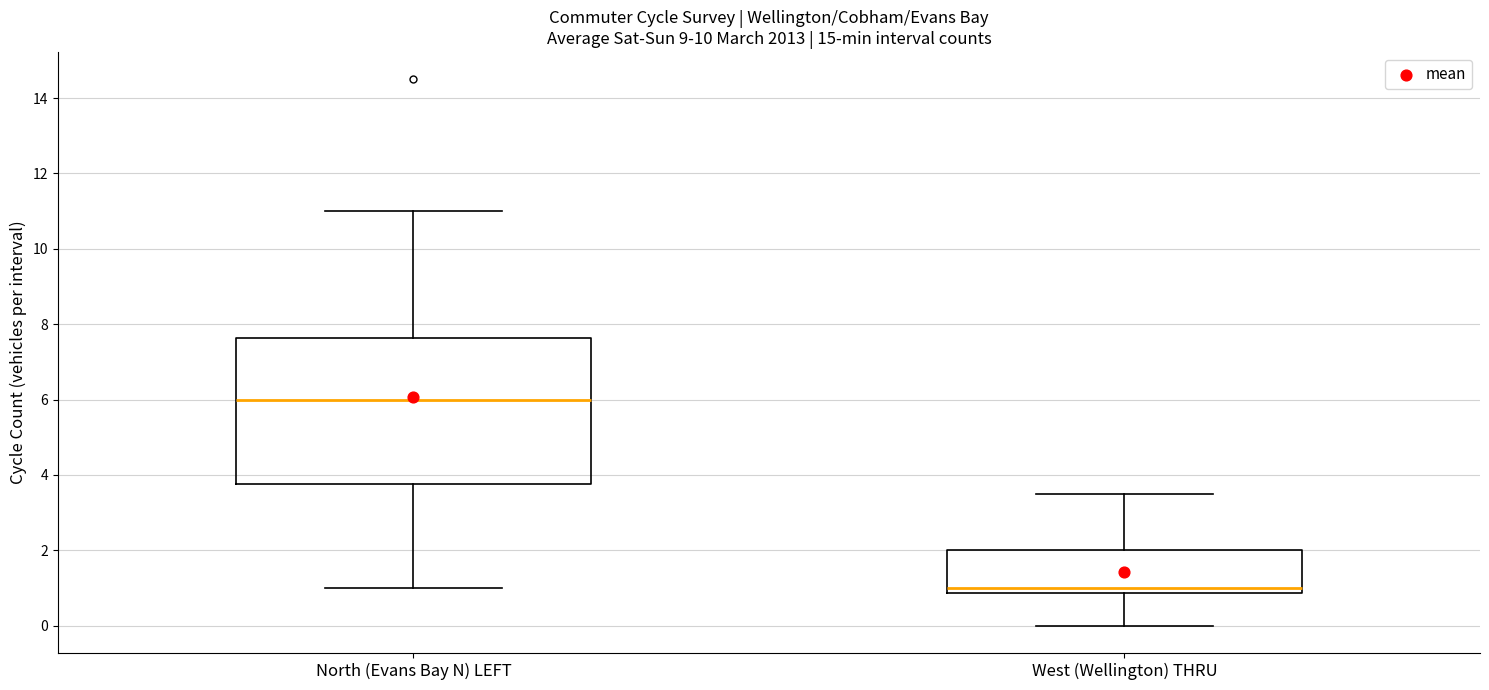

Reading left to right, read every box against the y-axis: the position of its median line, the range the box covers, and the ends of its whiskers. The values are not printed on the chart, so give them approximately, as read against the axis.

North (Evans Bay N) LEFT: median 6.0, box 3.8 to 7.6, whiskers 1.0 to 11.0
West (Wellington) THRU: median 1.0, box 0.8 to 2.0, whiskers 0.0 to 3.6